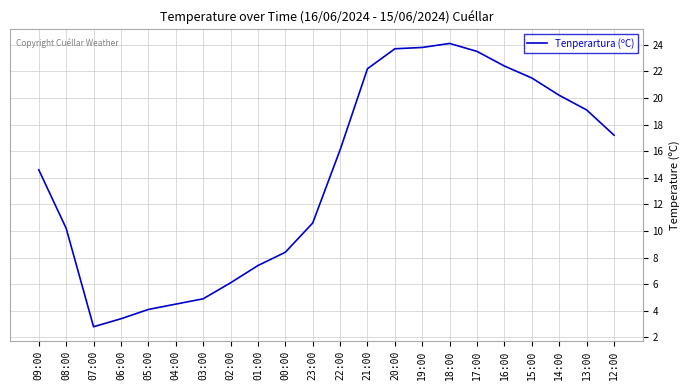

What is the sum of the values at 23:00 and 09:00?

25.2